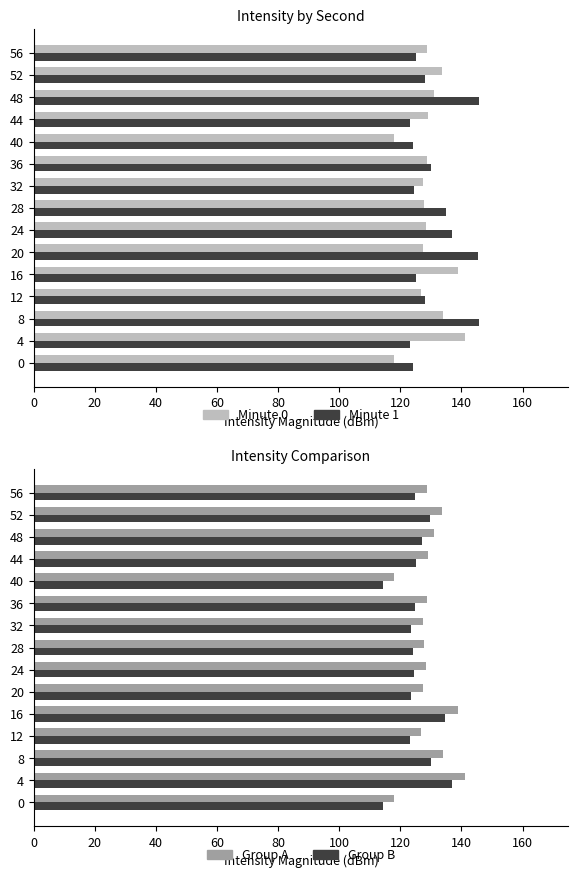

What is the sum of the Minute 1 values at 12 and 36?

258.3